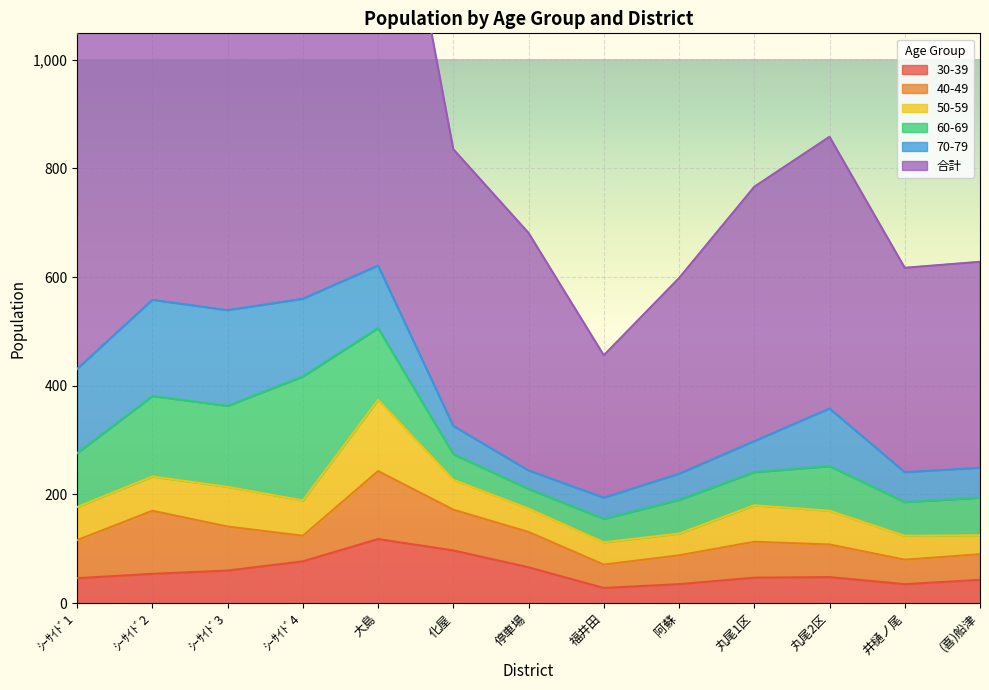

True or false: 30-39 and 合計 cross at least once.

False